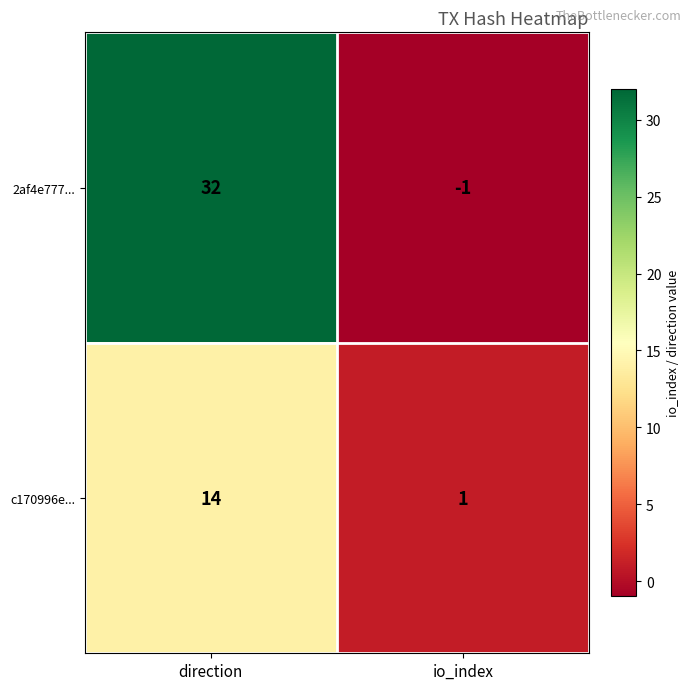

What is the sum of all c170996e... values?

15